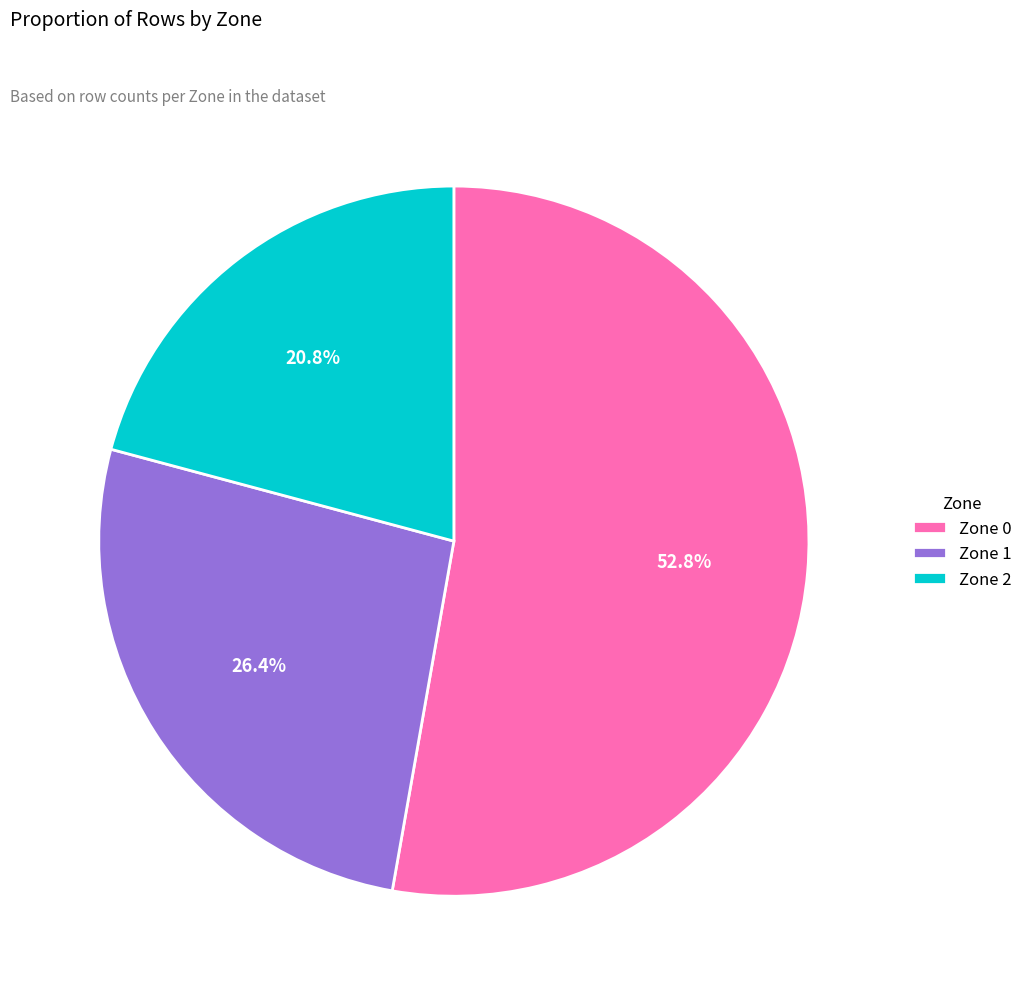

What percentage is the Zone 0 slice, to the nearest percent?

53%